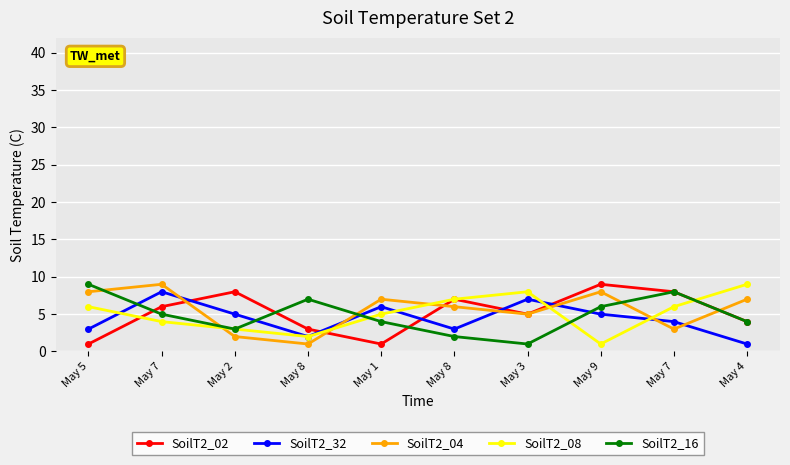

How many lines are shown in the chart?

5